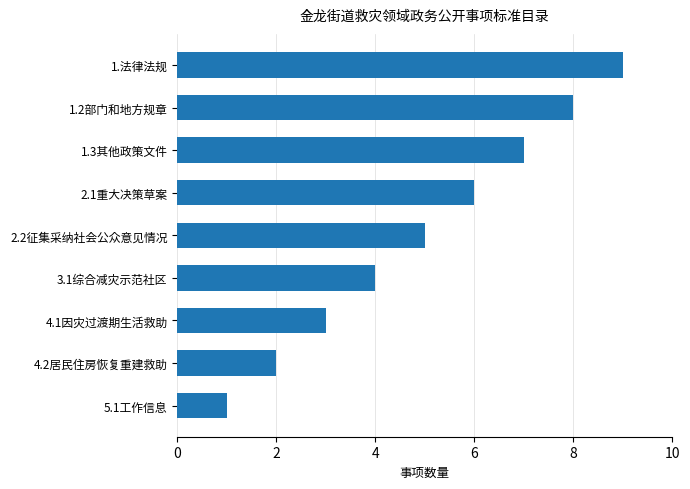

List the labels in order of value, smallest first.

5.1工作信息, 4.2居民住房恢复重建救助, 4.1因灾过渡期生活救助, 3.1综合减灾示范社区, 2.2征集采纳社会公众意见情况, 2.1重大决策草案, 1.3其他政策文件, 1.2部门和地方规章, 1.法律法规